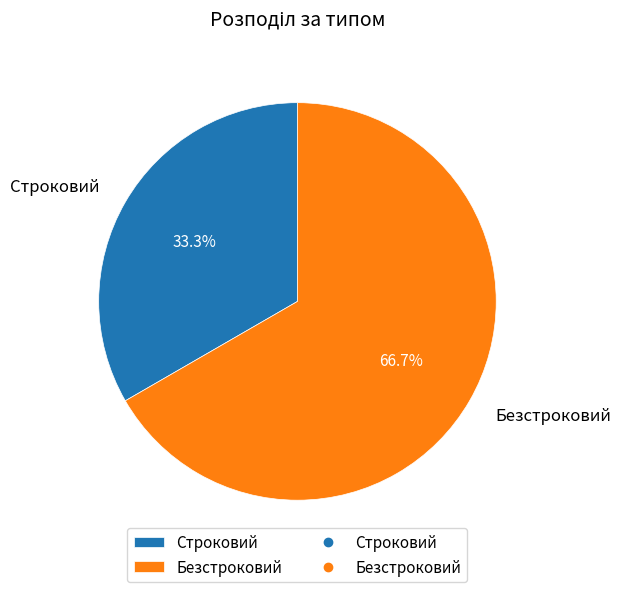

How many slices are in this pie chart?

2